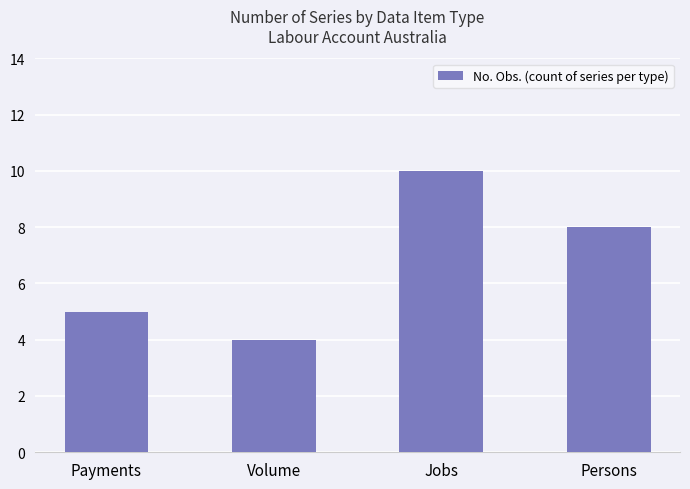

At which label does the data first exceed 8?

Jobs